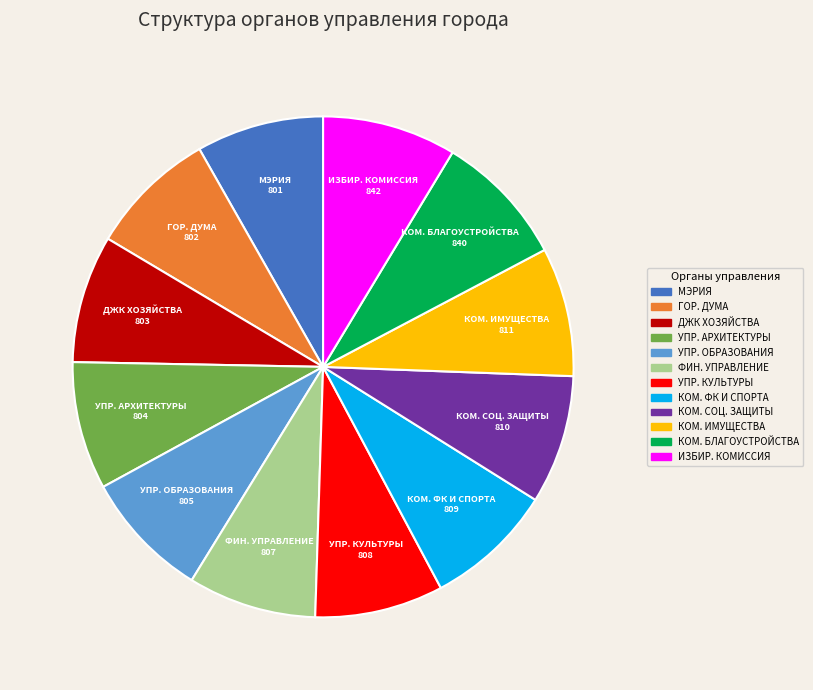

Is there any slice that represents more than half of the pie?

No